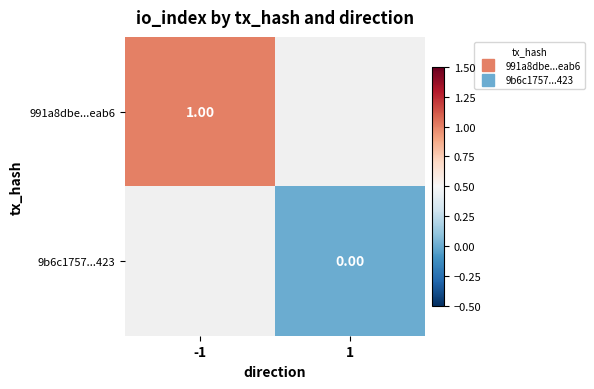

The 991a8dbe...eab6 series shows 1.0 at -1. True or false?

True